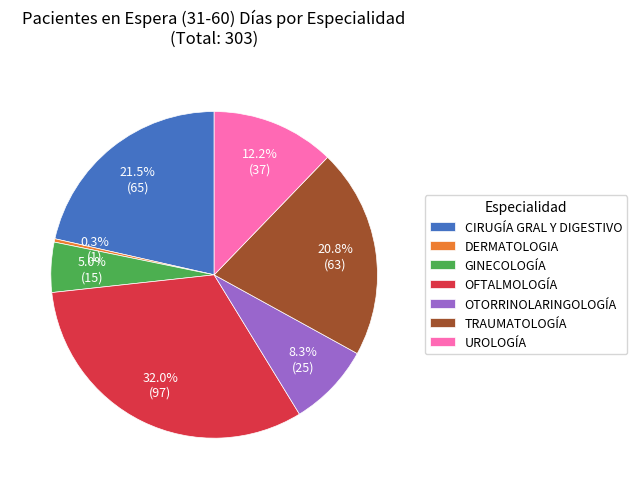

How many segments does this pie chart have?

7